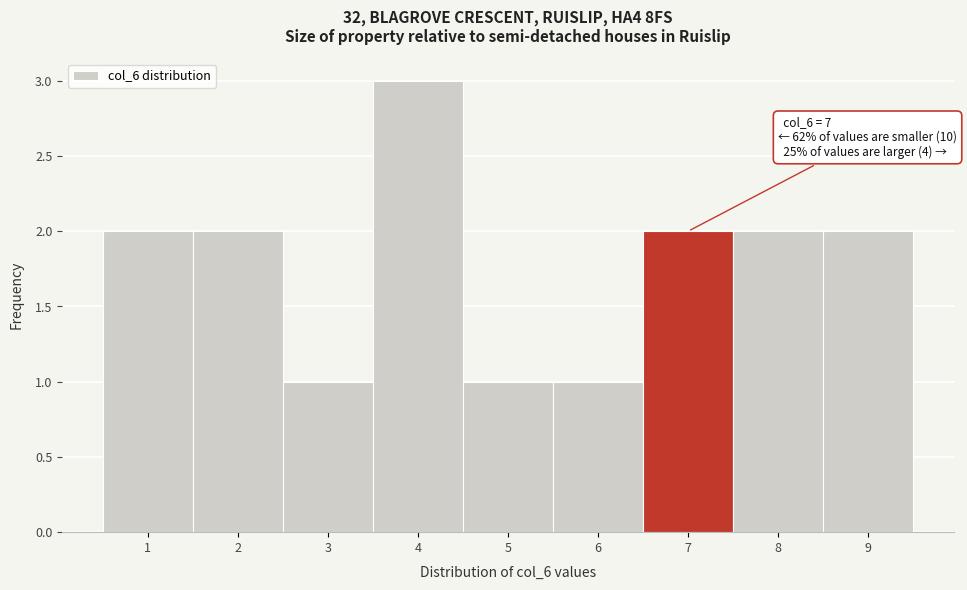

Over which range of the x-axis is the bar tallest?

3.5 to 4.5